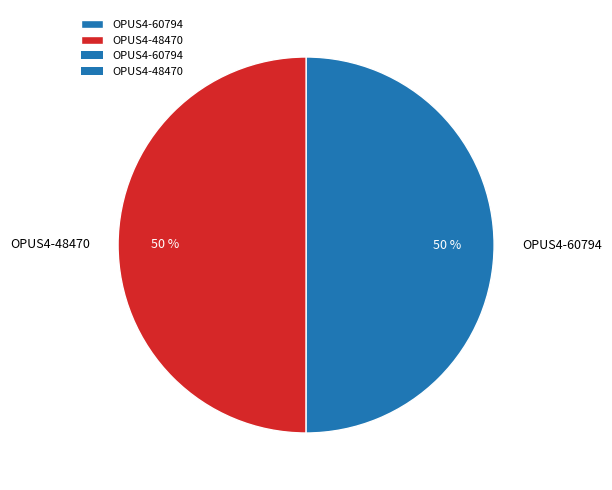

Combined, do OPUS4-60794 and OPUS4-48470 account for over 50%?

Yes